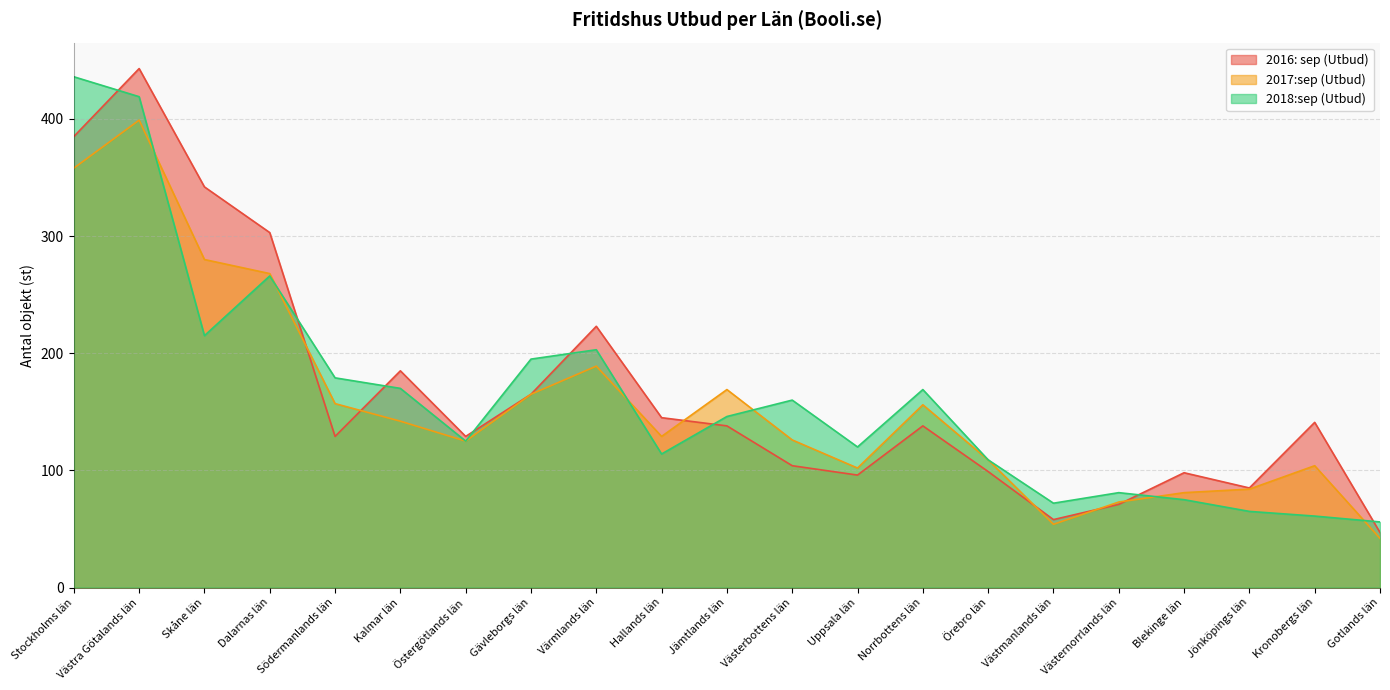

At which label does 2016: sep (Utbud) reach its minimum?

Gotlands län